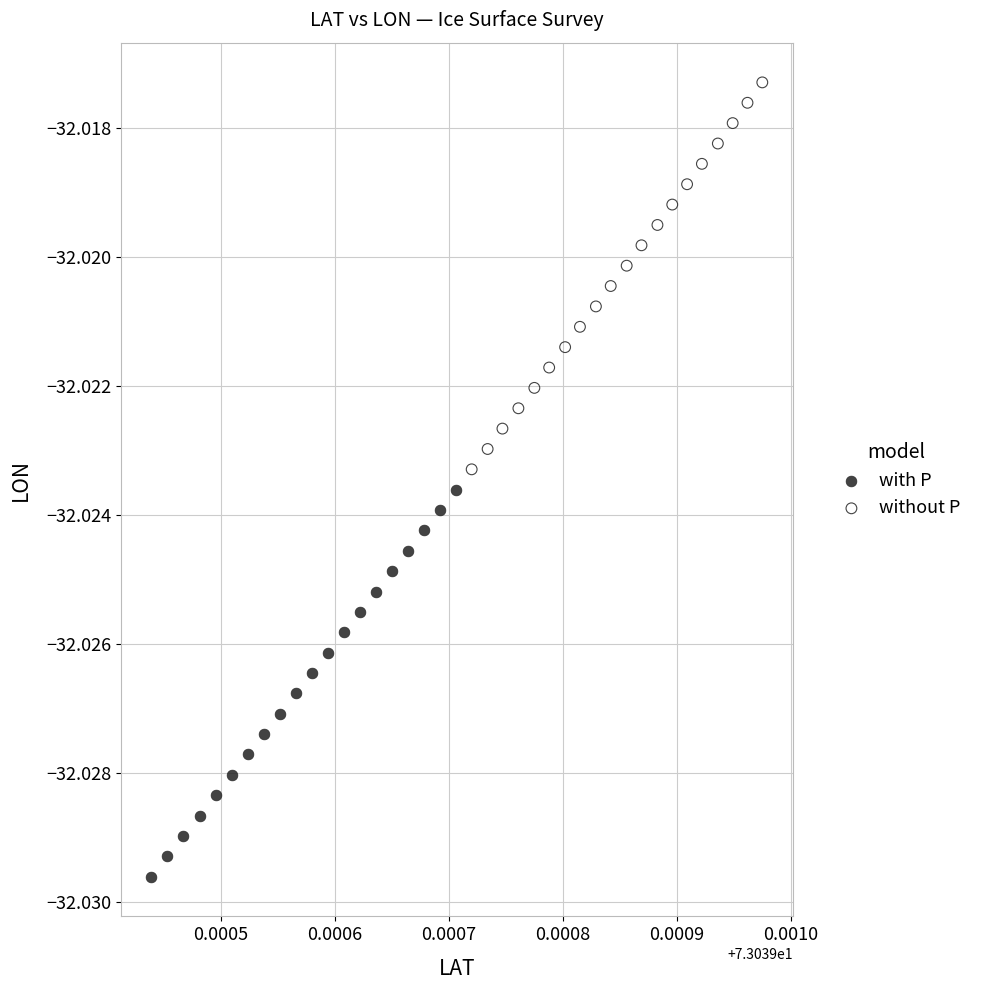

Which series reaches the minimum Y coordinate?

with P